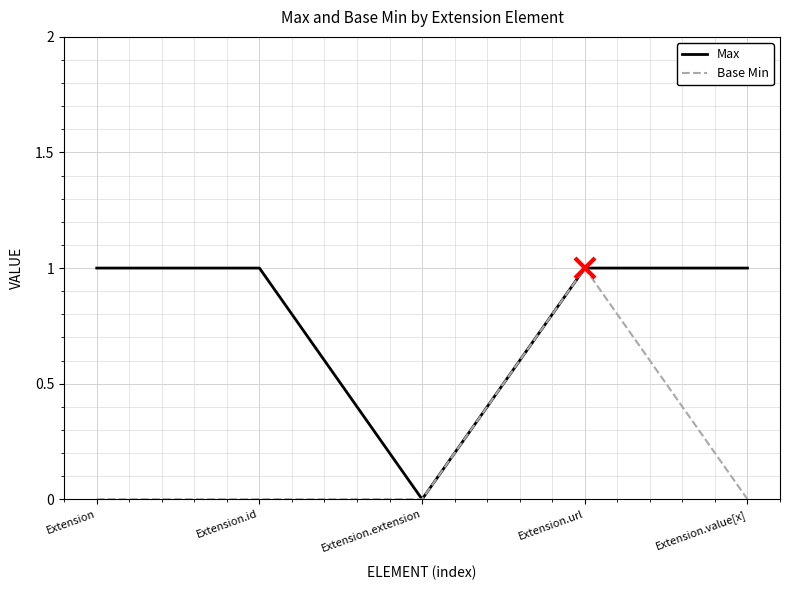

What position from the right is Extension?

5